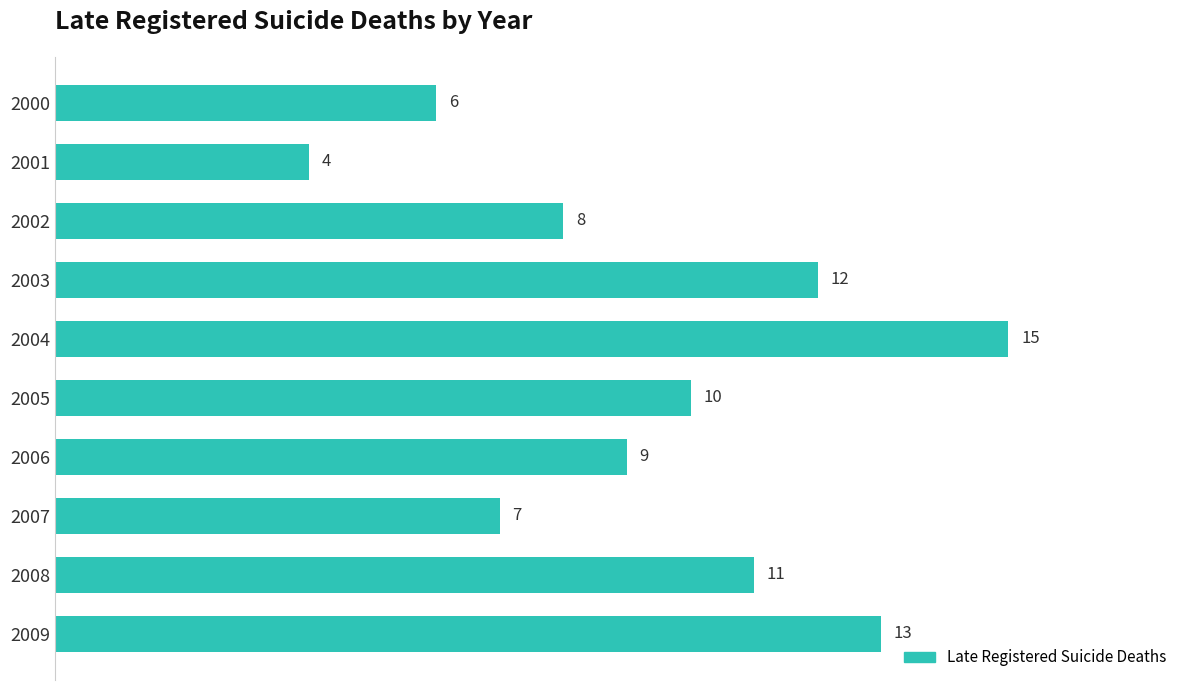

What is the change in value from 2000 to 2006?

+3